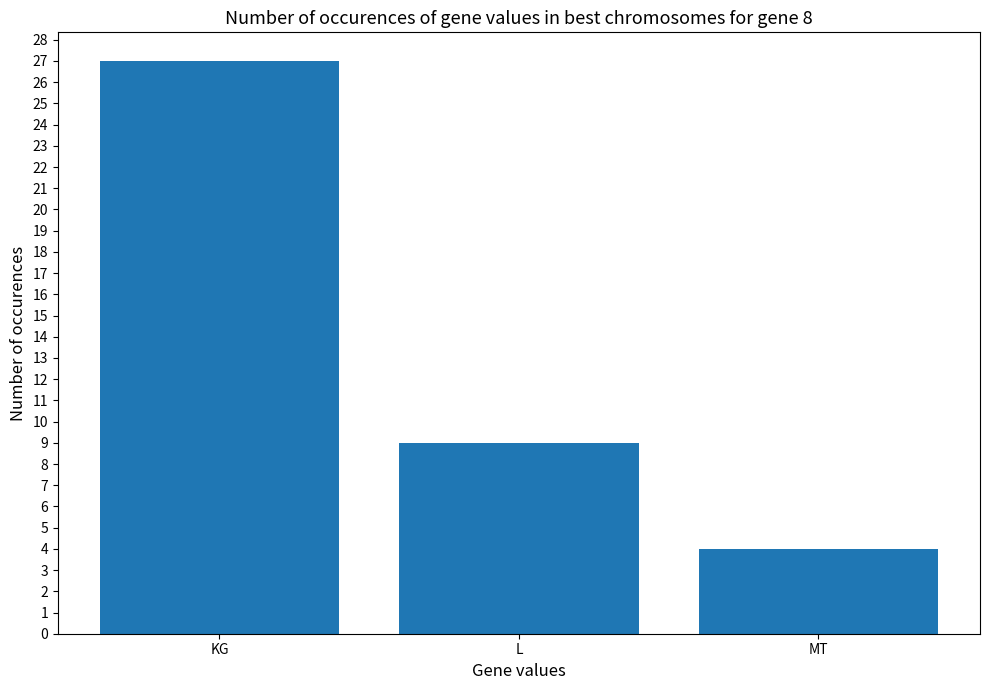

Count the number of categories in the chart.

3